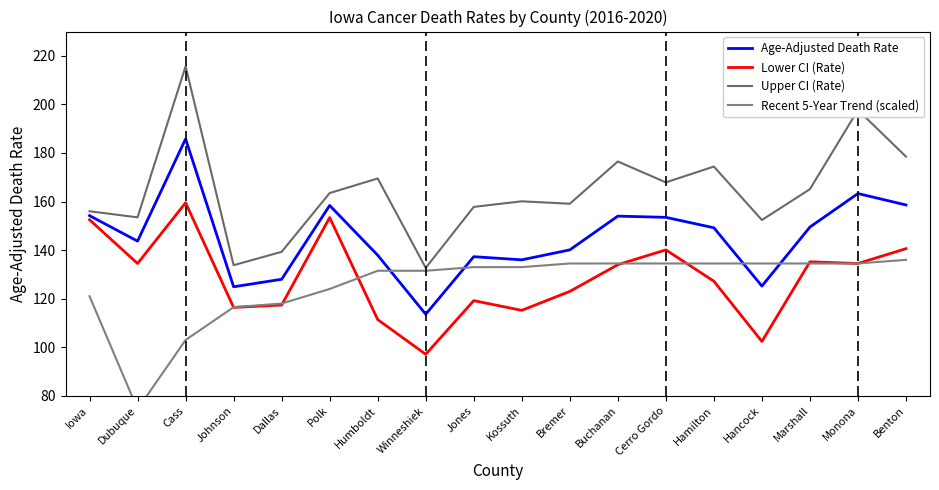

What is the total value across all series at Kossuth?

544.3